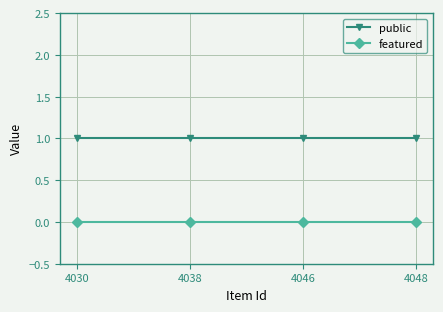

How many lines are shown in the chart?

2